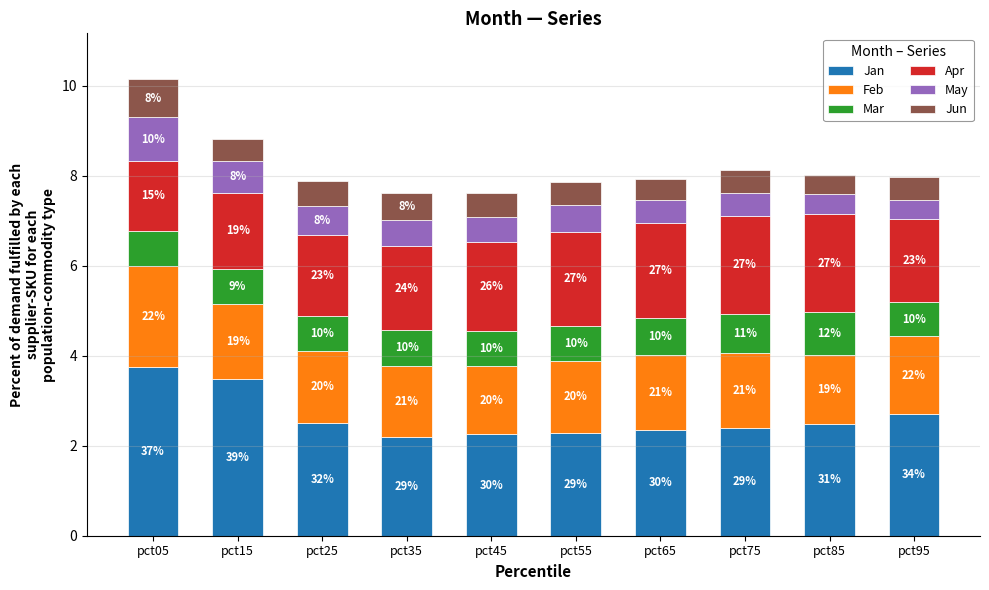

What is the difference between the maximum and minimum values in the Jan series?

1.6